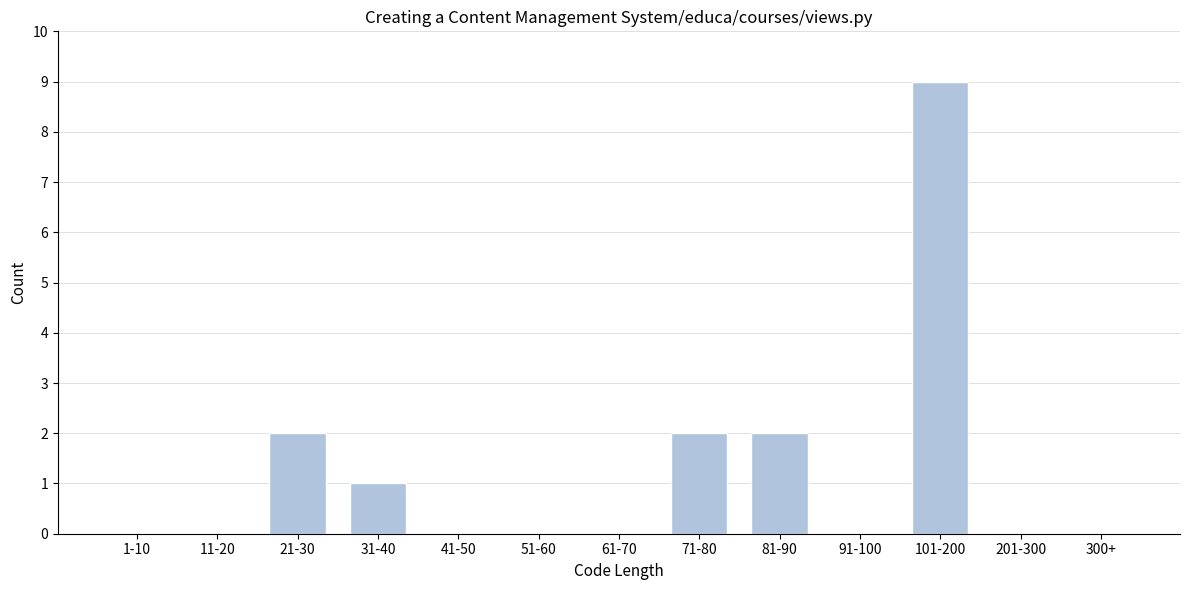

Reading left to right, extract all data points from this chart.

1-10=0	11-20=0	21-30=2	31-40=1	41-50=0	51-60=0	61-70=0	71-80=2	81-90=2	91-100=0	101-200=9	201-300=0	300+=0